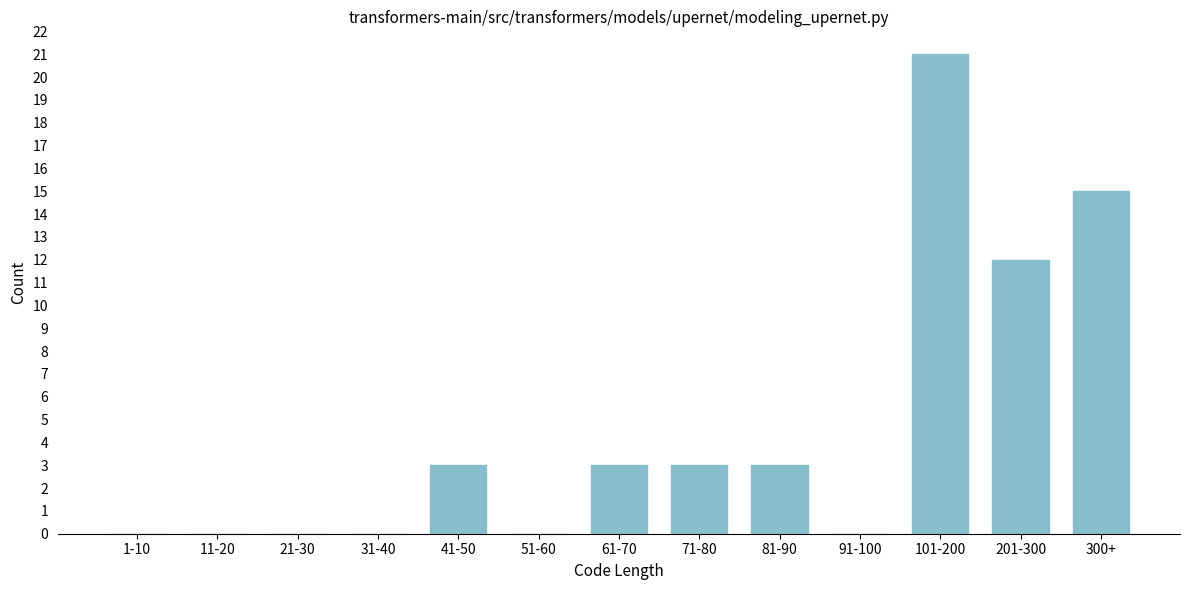

Reading left to right, extract all data points from this chart.

1-10=0	11-20=0	21-30=0	31-40=0	41-50=3	51-60=0	61-70=3	71-80=3	81-90=3	91-100=0	101-200=21	201-300=12	300+=15